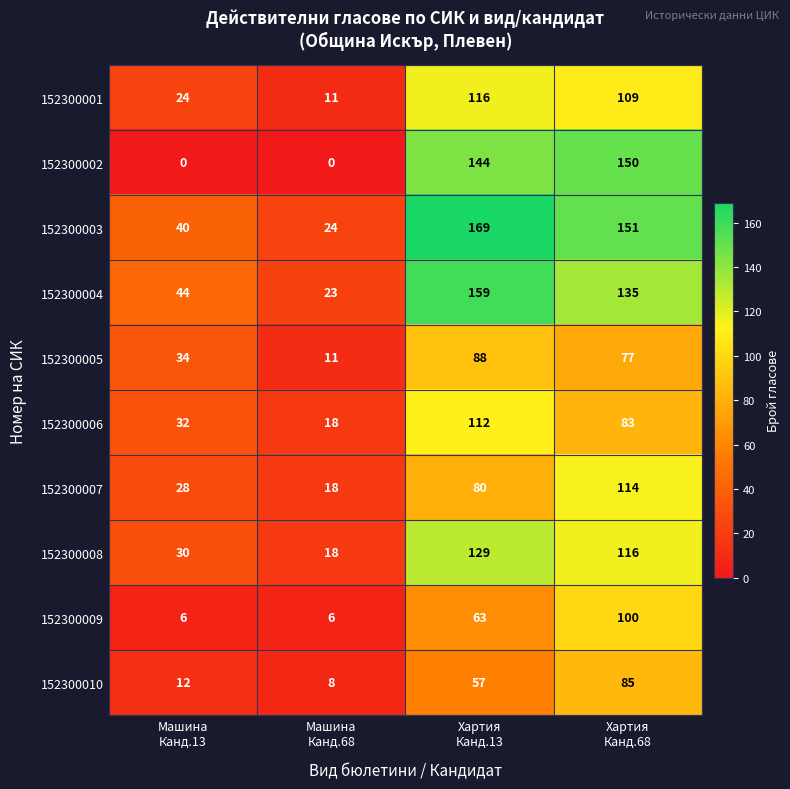

Count the 152300003 values in the range 40 to 169.

3